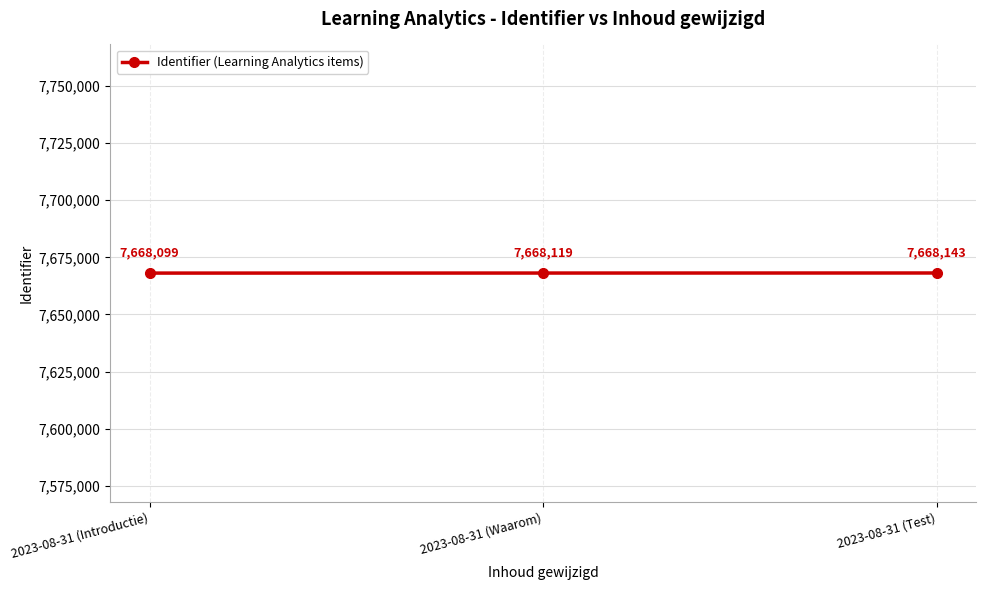

How many lines are shown in the chart?

1